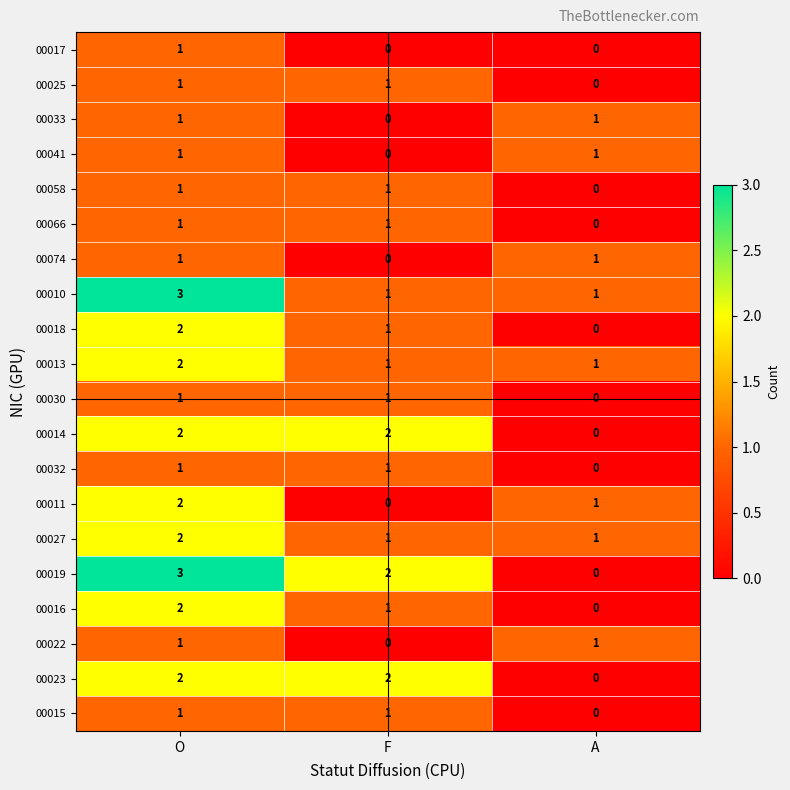

How many distinct data groups are displayed?

20